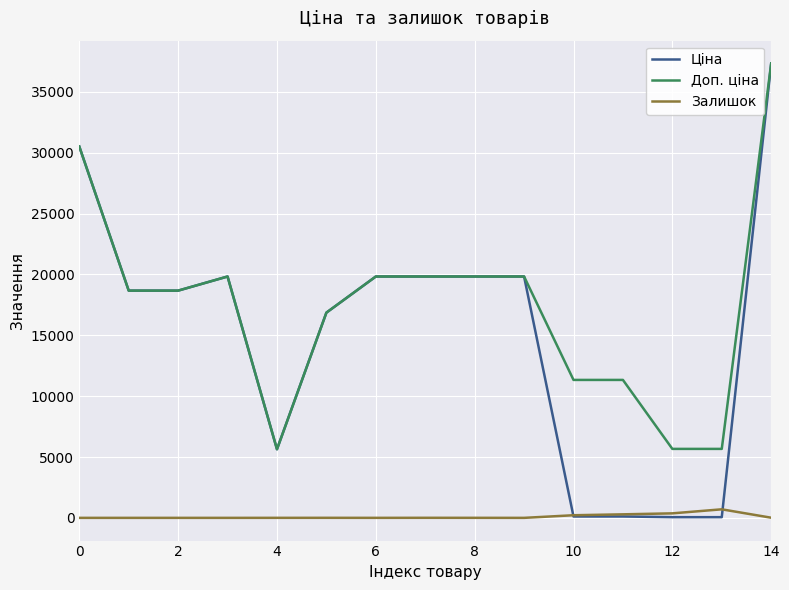

Which series has the largest range (max minus min)?

Ціна